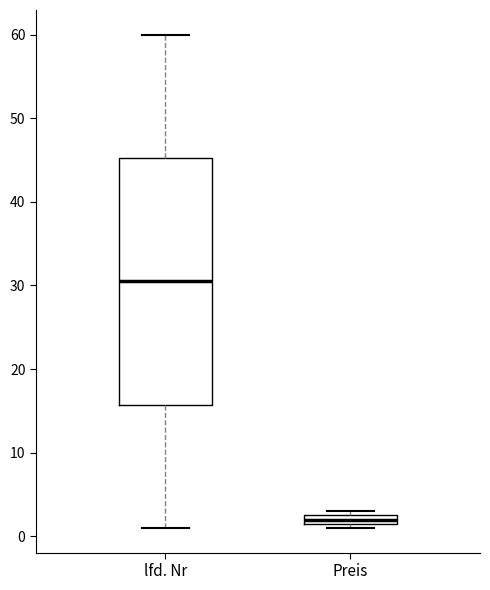

Which box's median line is the lowest?

Preis